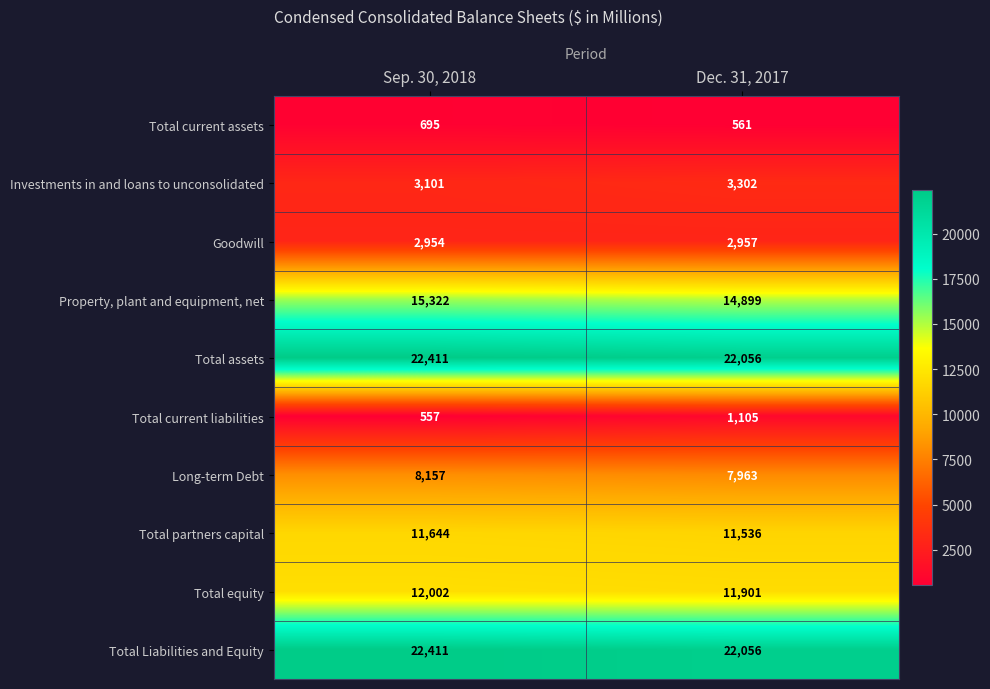

Is it true that Property, plant and equipment, net equals 14899 at Dec. 31, 2017?

True